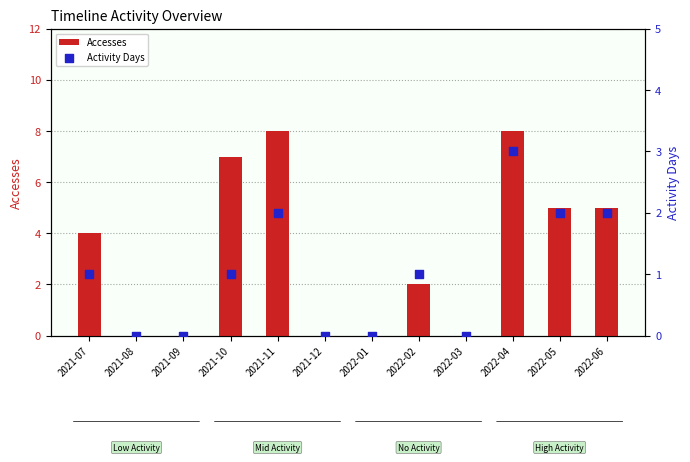

Which series has the largest total across all categories?

Accesses